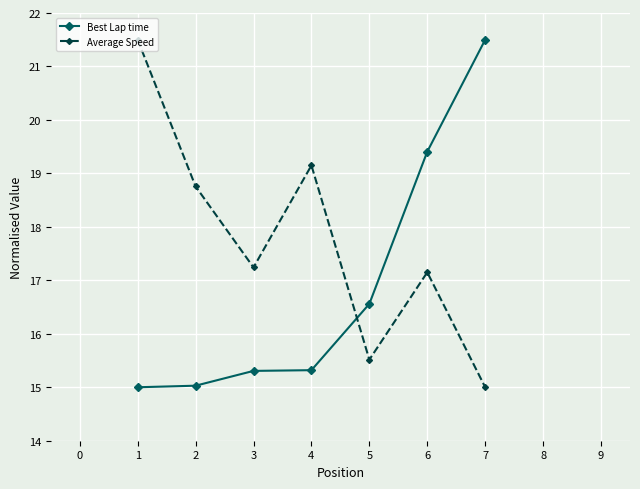

What is the minimum value shown in the chart?

15.0